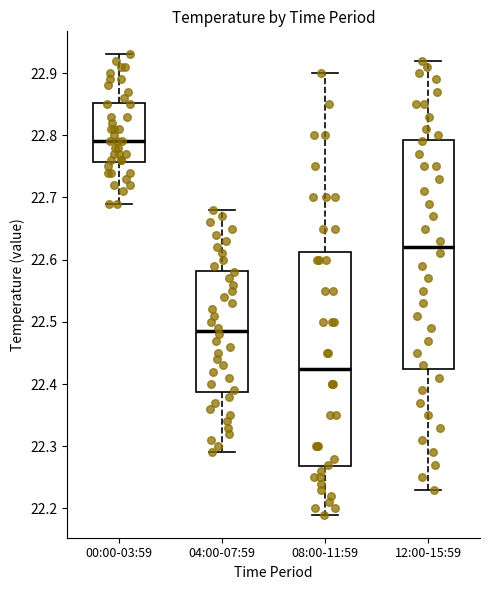

Which box is the tallest, from its lower edge to its upper edge?

12:00-15:59